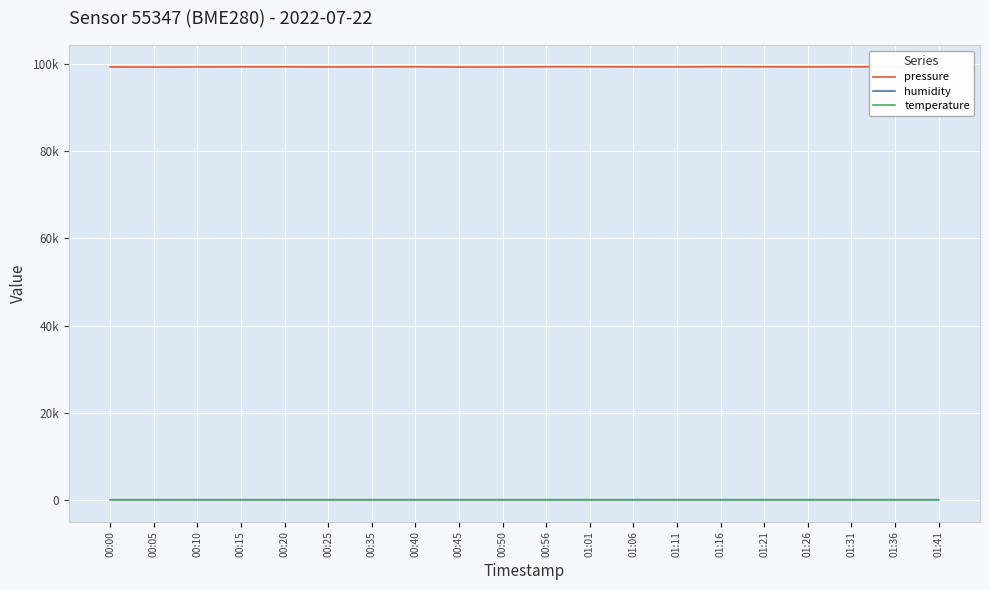

What is the maximum value shown in the chart?

99380.3